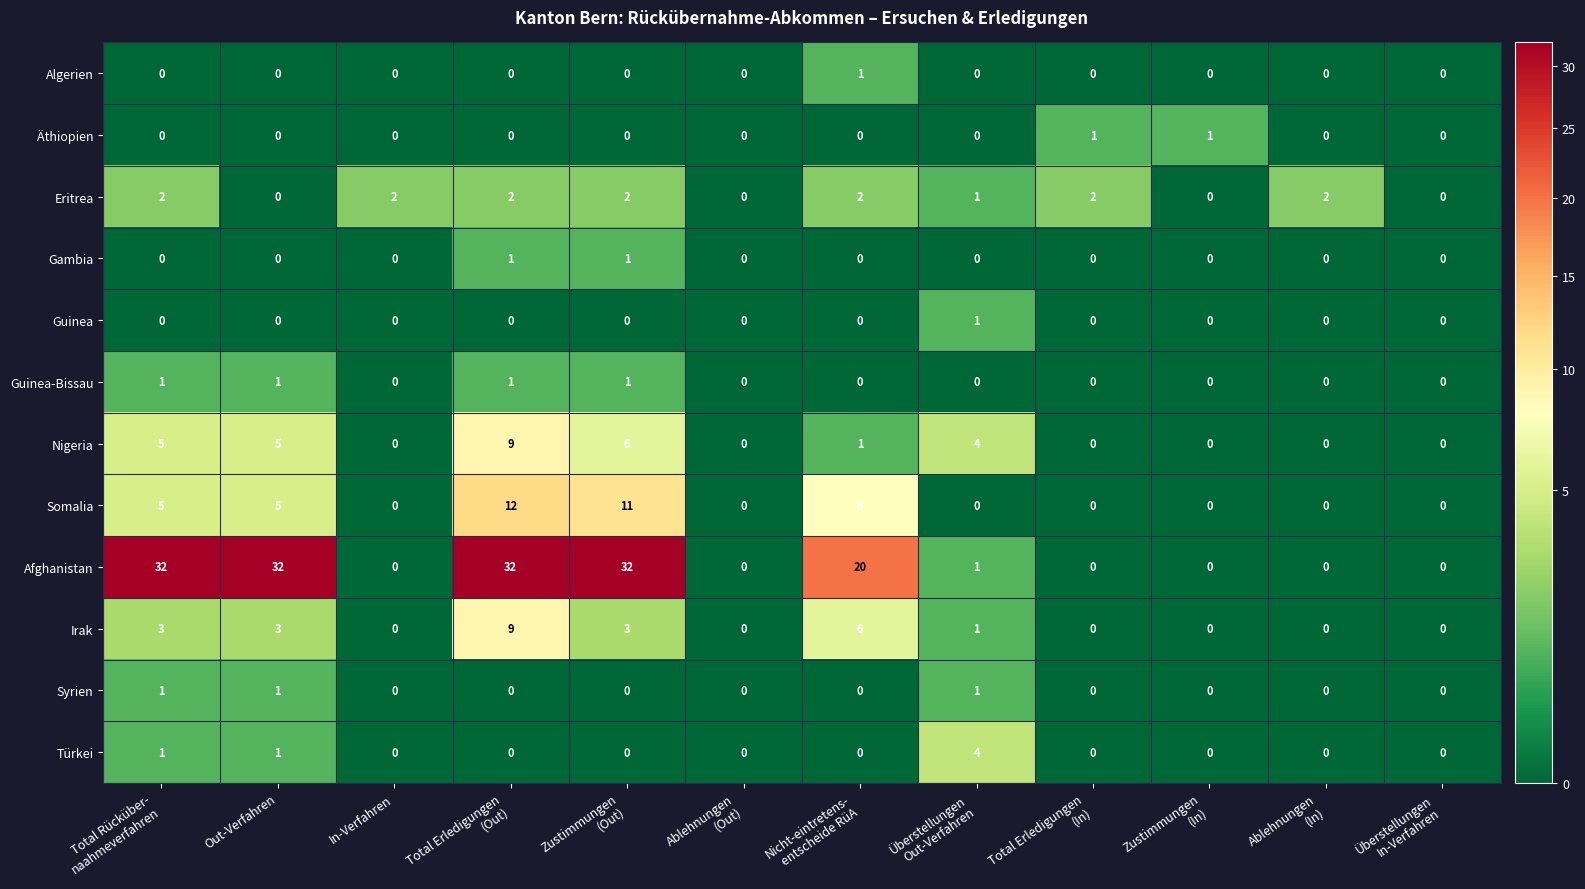

The Eritrea series shows 0 at Out-Verfahren. True or false?

True